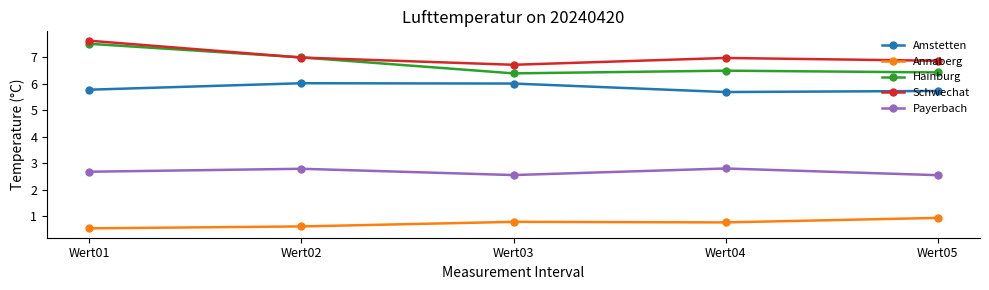

True or false: Payerbach and Annaberg intersect in this chart.

False